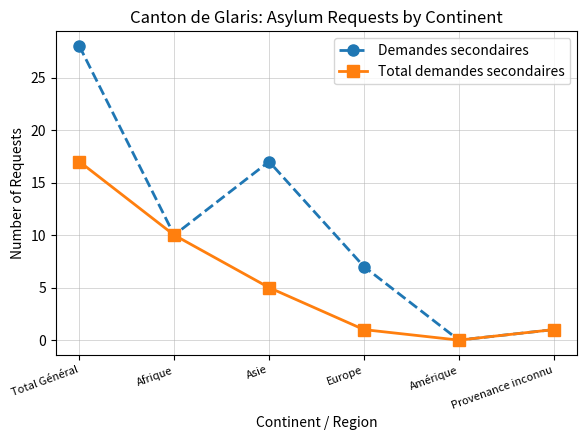

Is the value of Total demandes secondaires at Asie greater than the value of Demandes secondaires at Amérique?

Yes